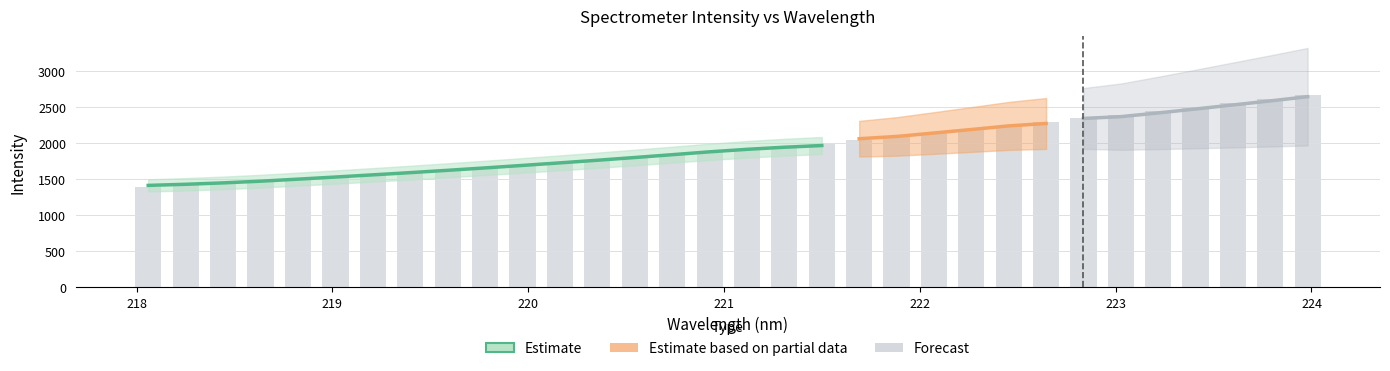

The chart shows a value of 290.2 at 218.442. True or false?

False